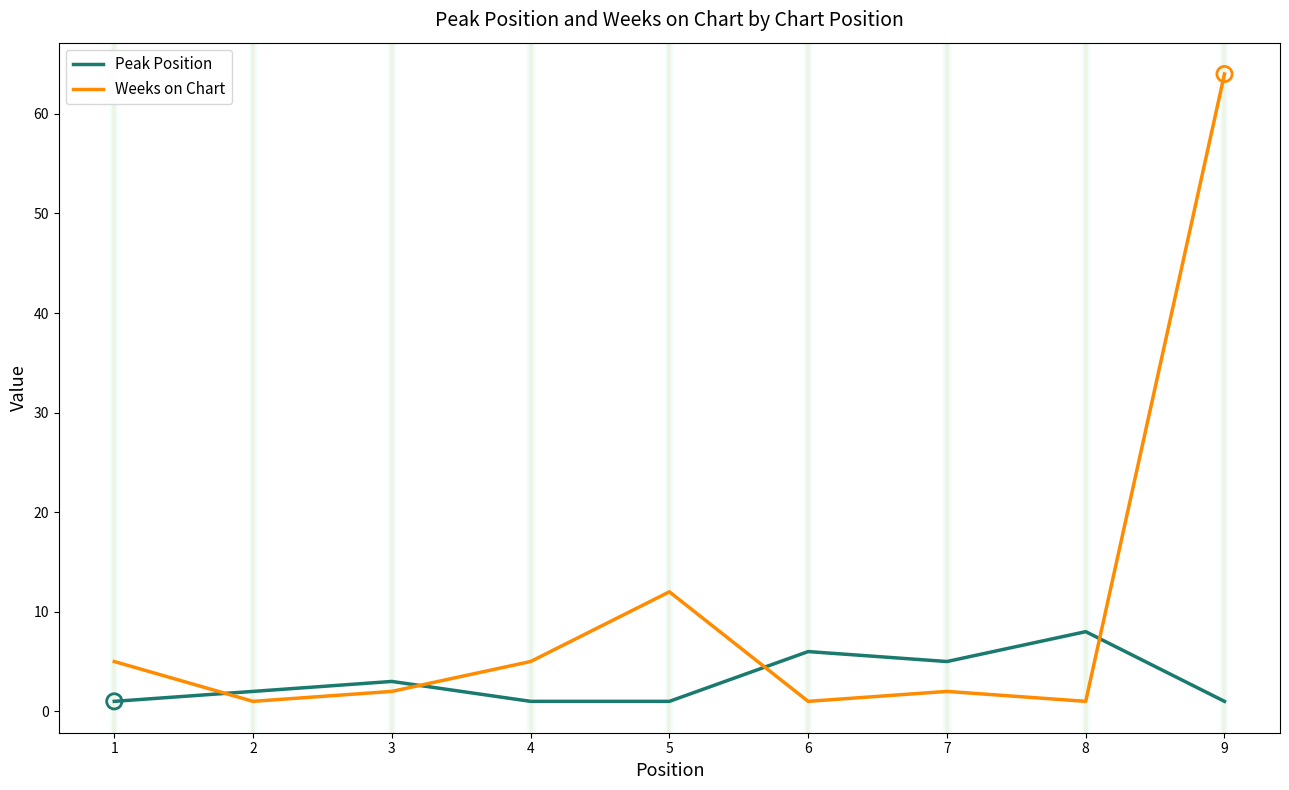

Which series has the largest total across all categories?

Weeks on Chart